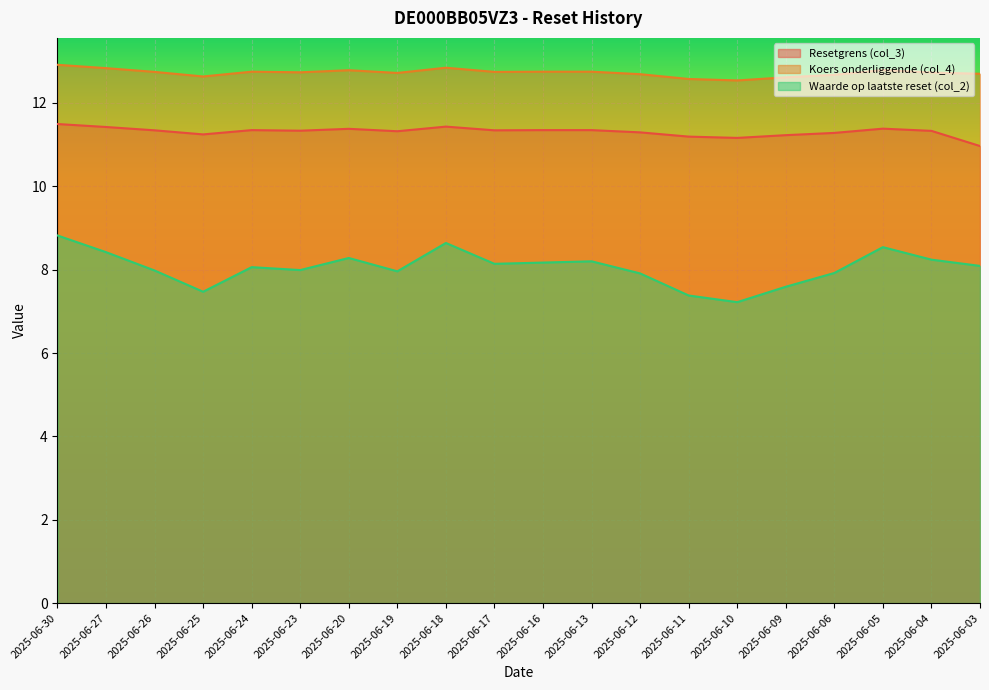

True or false: Waarde op laatste reset (col_2) has more than 0 points higher than both neighbors.

True